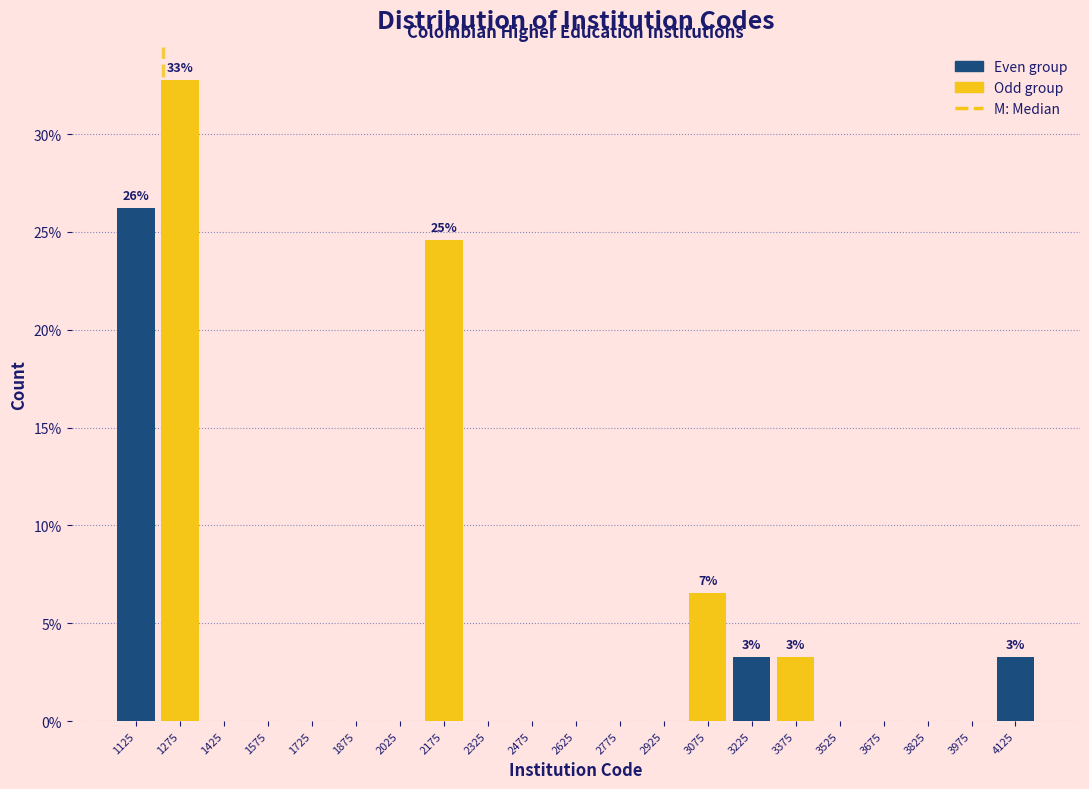

Over which range of the x-axis is the bar tallest?

1200 to 1350